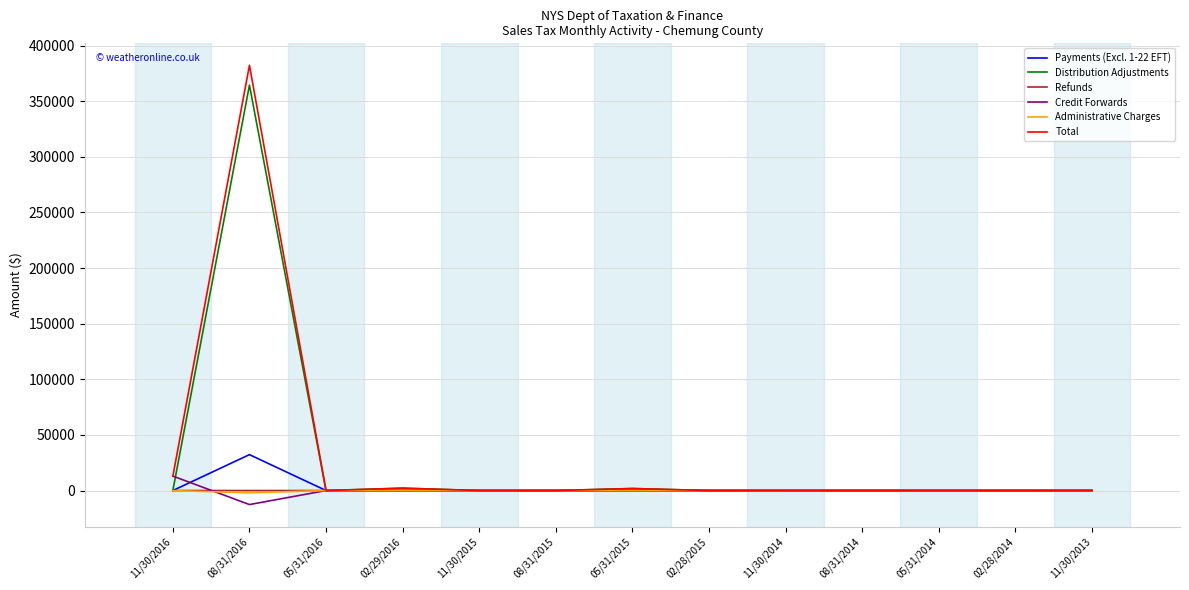

How many distinct data groups are displayed?

6